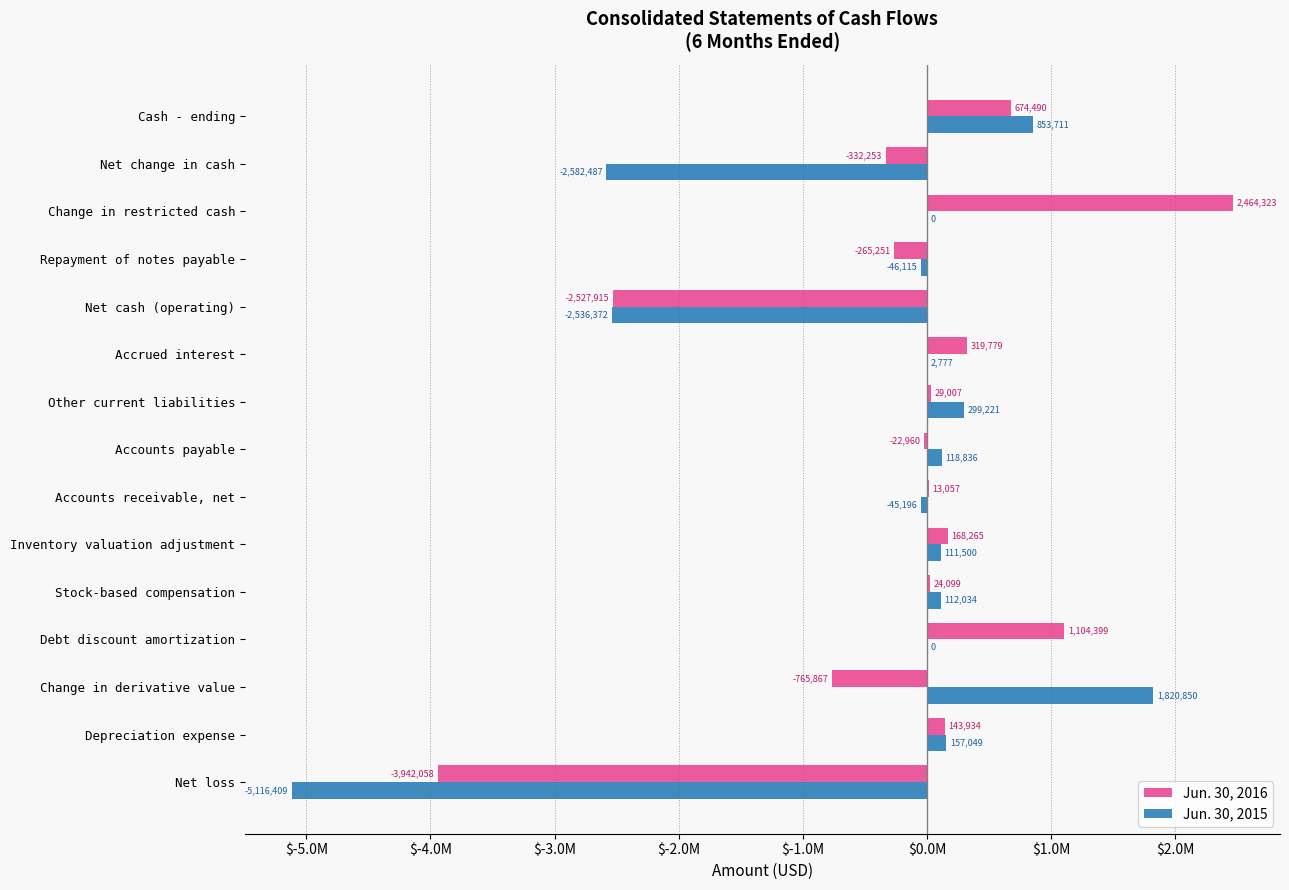

Reading left to right, what are all the values shown in this chart?

Jun. 30, 2016: -3942058	143934	-765867	1104399	24099	168265	13057	-22960	29007	319779	-2527915	-265251	2464323	-332253	674490
Jun. 30, 2015: -5116409	157049	1820850	0	112034	111500	-45196	118836	299221	2777	-2536372	-46115	0	-2582487	853711